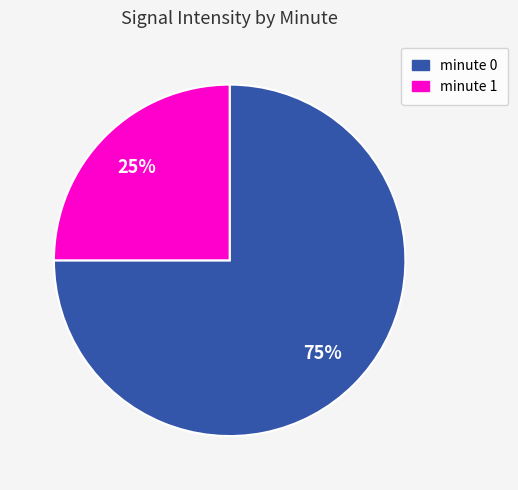

True or false: minute 0 accounts for 83% of the total.

False